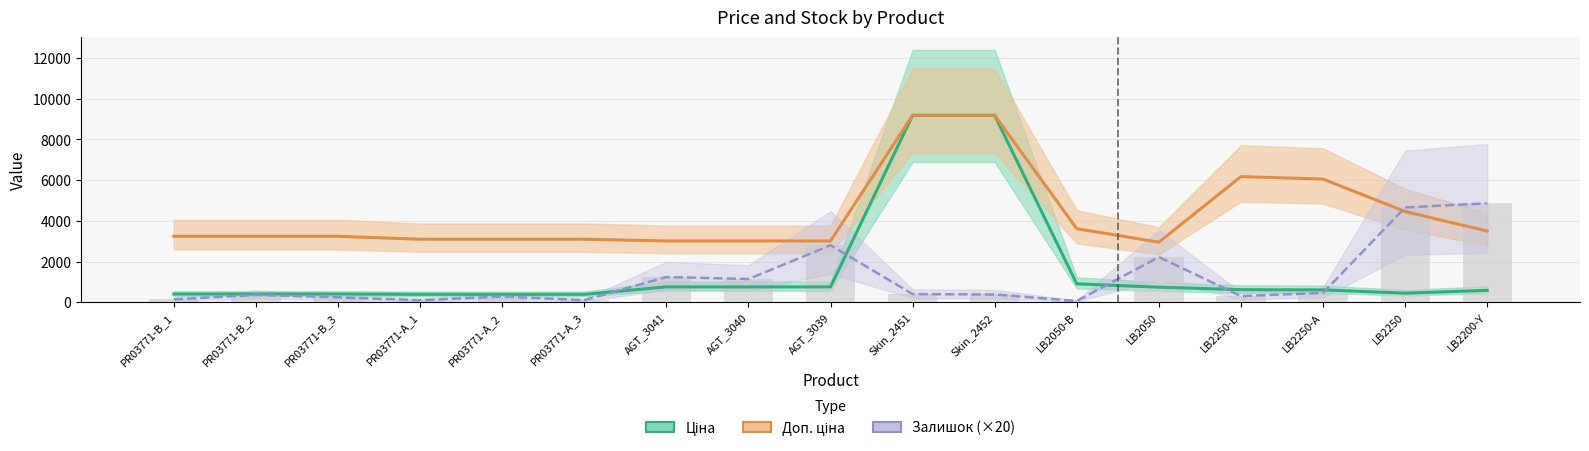

Where does the data first go above 380?

AGT_3041